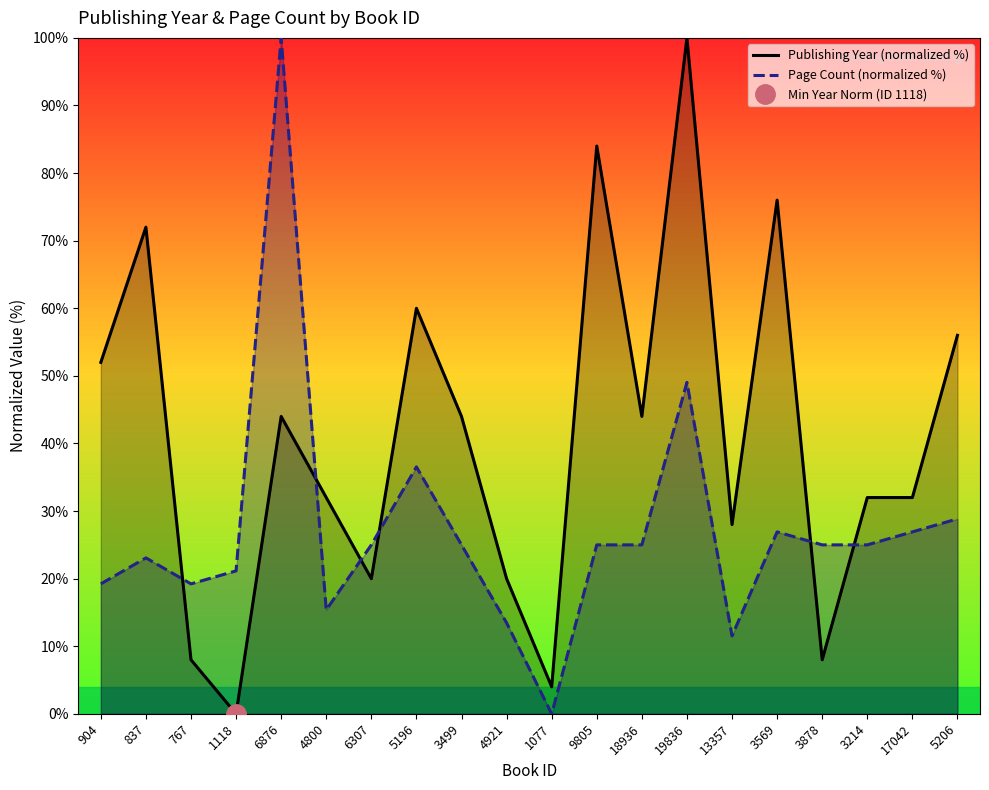

What is the approximate value of Publishing Year (normalized %) at 837?

72.0